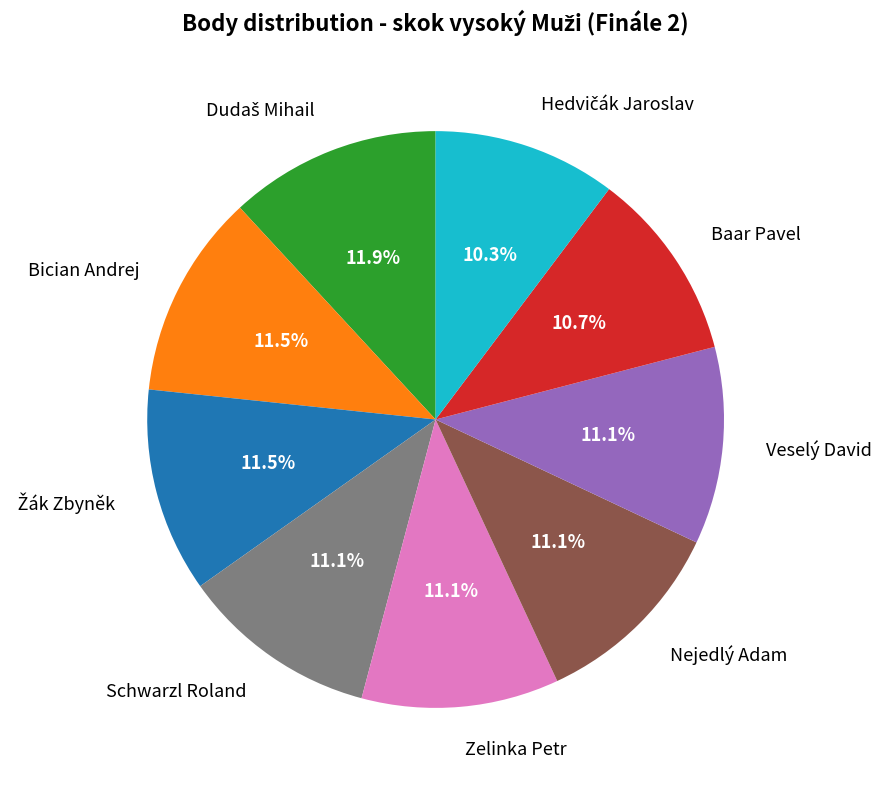

Is there any slice that represents more than half of the pie?

No